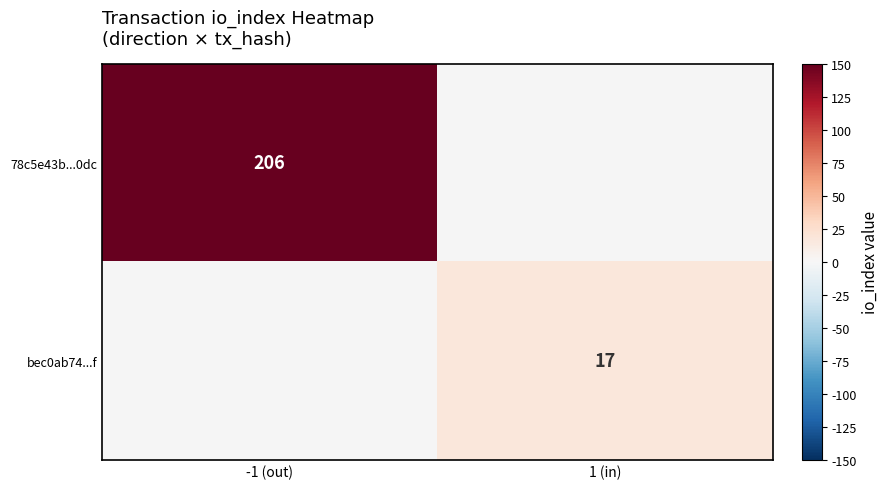

Is the value of 78c5e43b...0dc at -1 (out) greater than the value of bec0ab74...f at 1 (in)?

Yes